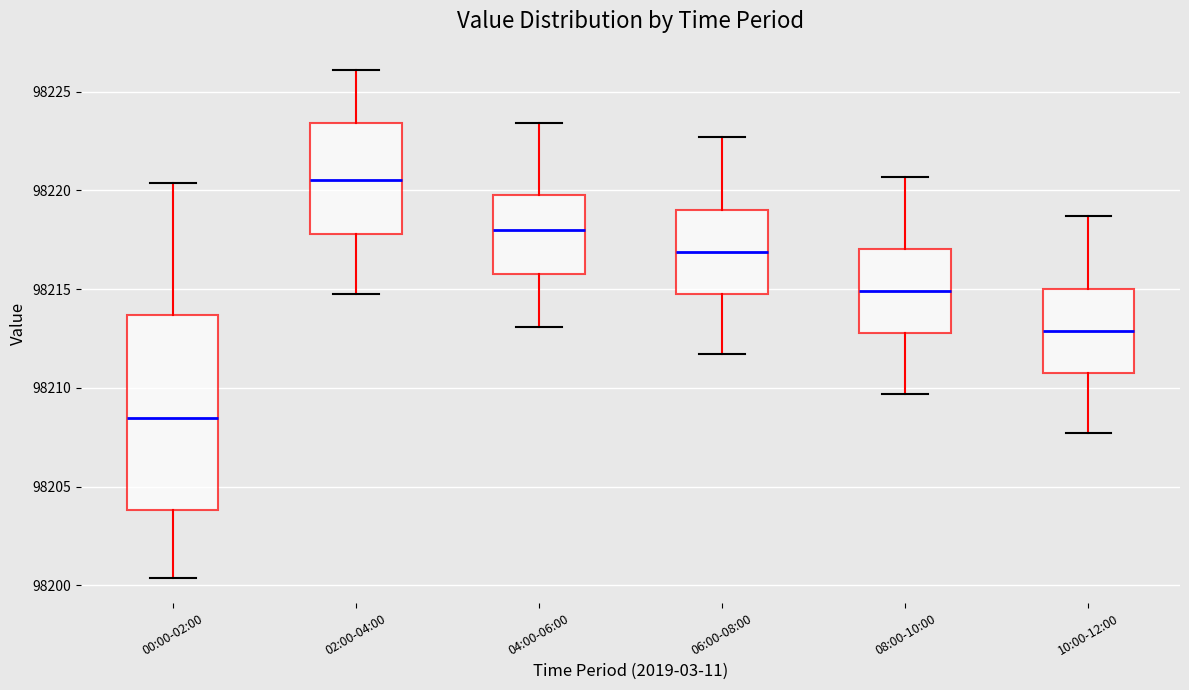

Which box is the tallest, from its lower edge to its upper edge?

00:00-02:00